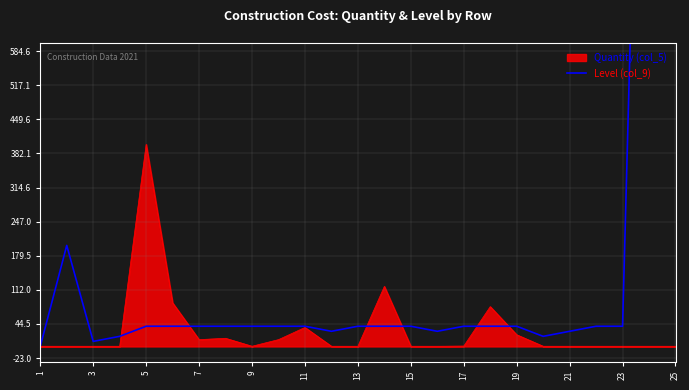

True or false: Quantity (col_5) has a value of 0.4 at 13.

True